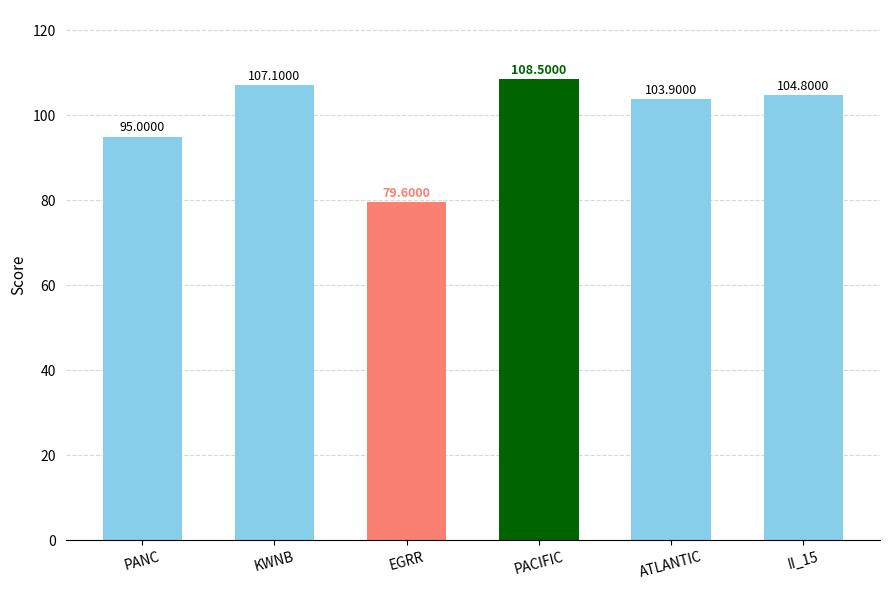

What is the average value?

99.8